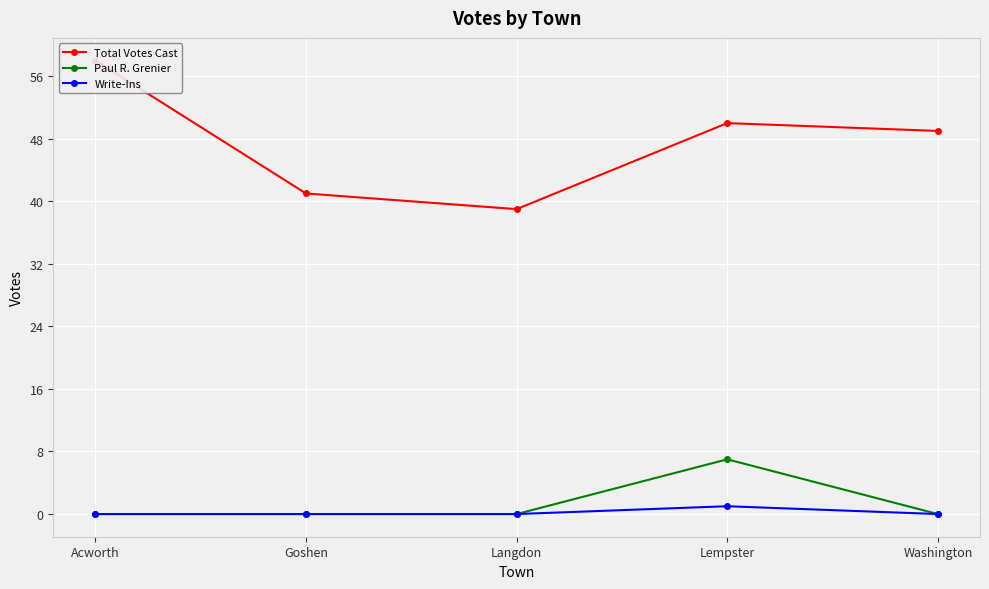

List the series in order of their peak value, highest first.

Total Votes Cast, Paul R. Grenier, Write-Ins